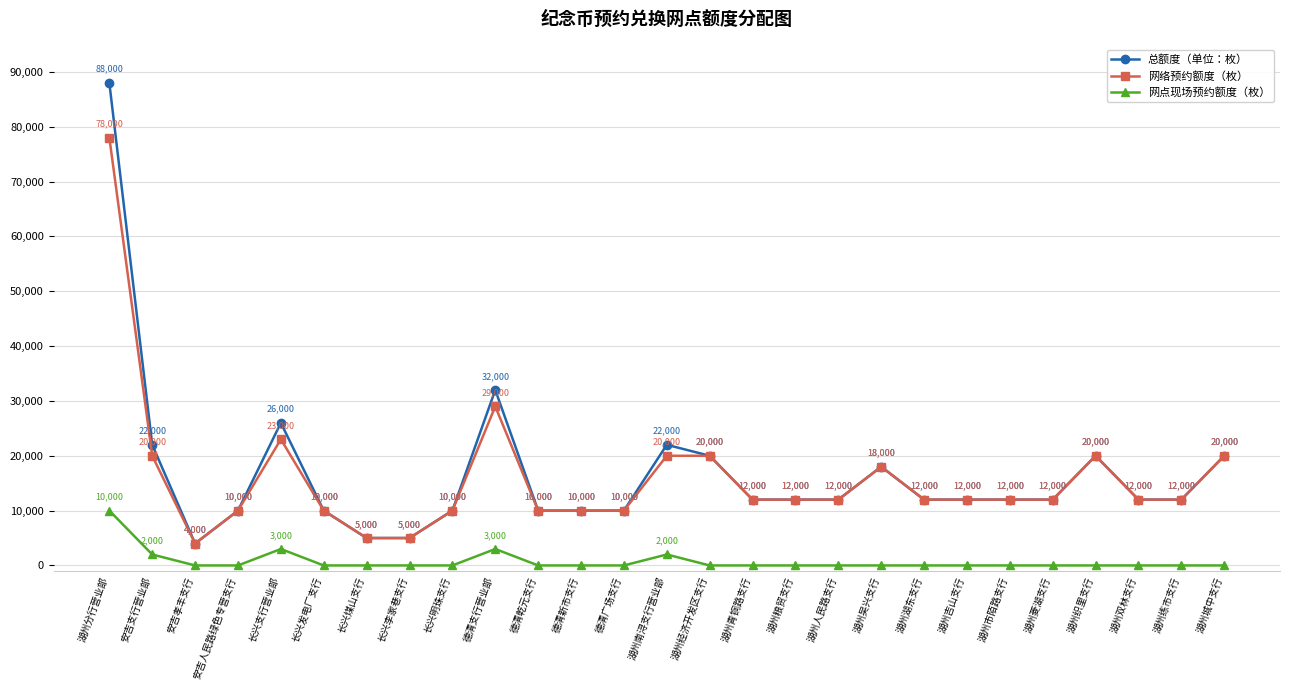

What are all the series names shown in the legend?

总额度（单位：枚）, 网络预约额度（枚）, 网点现场预约额度（枚）